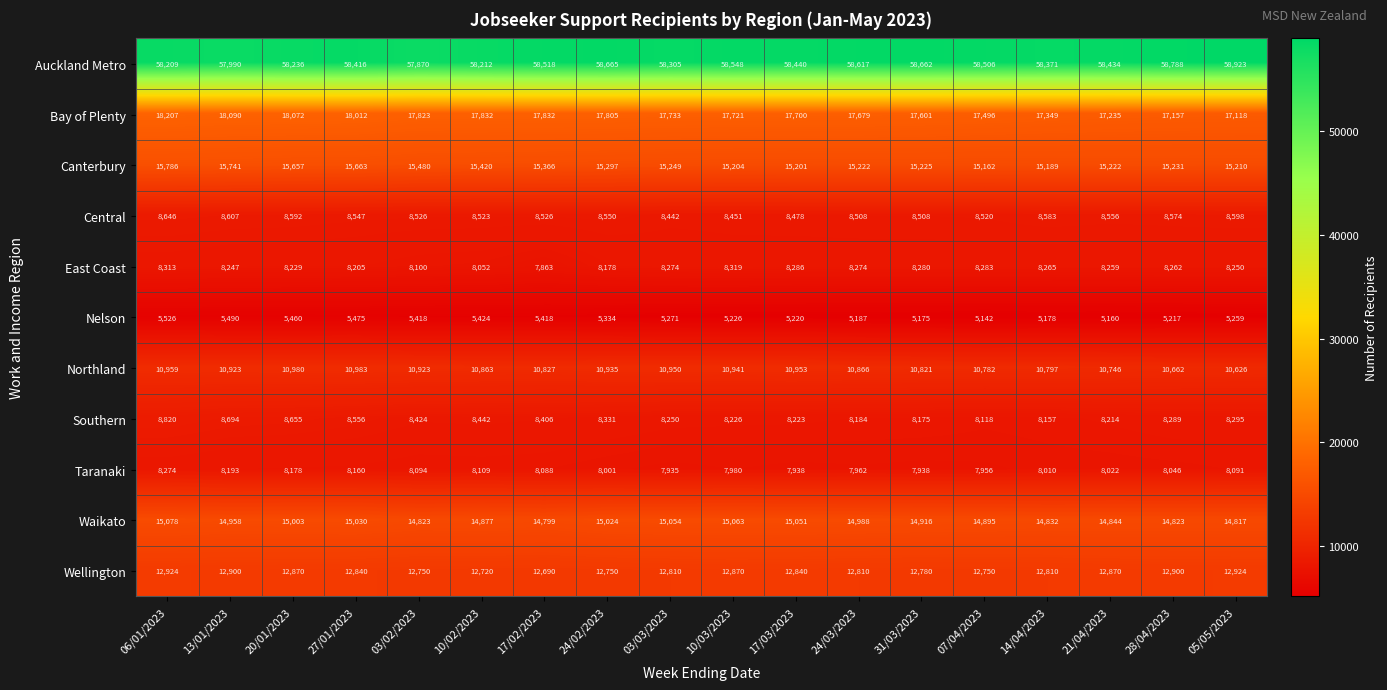

What is the difference between the Southern values at 17/02/2023 and 10/03/2023?

180